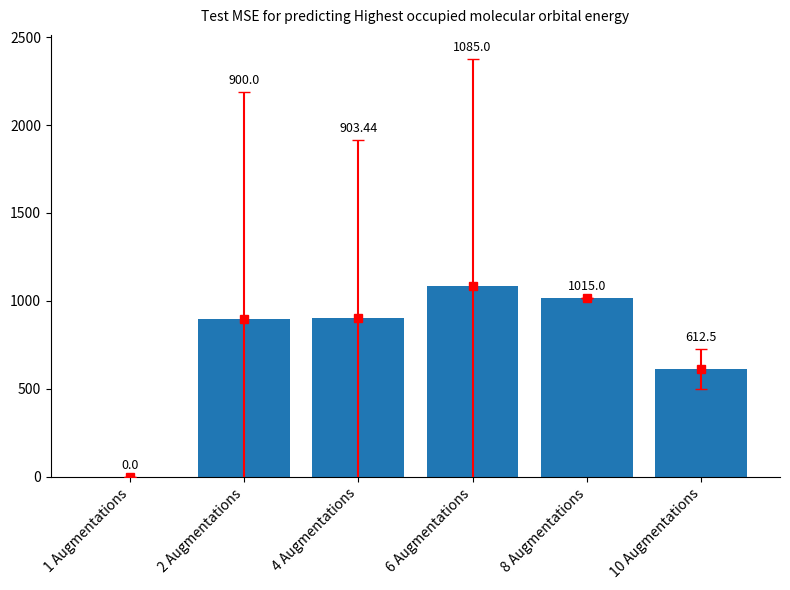

What is the difference between the maximum and minimum values?

1085.0